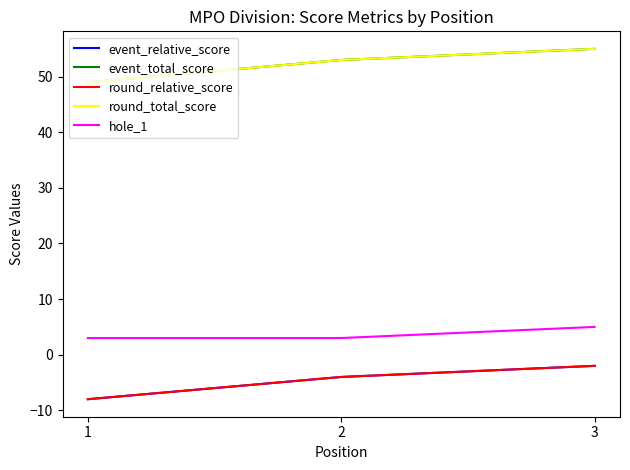

Where is hole_1 nearest to the value 4?

1